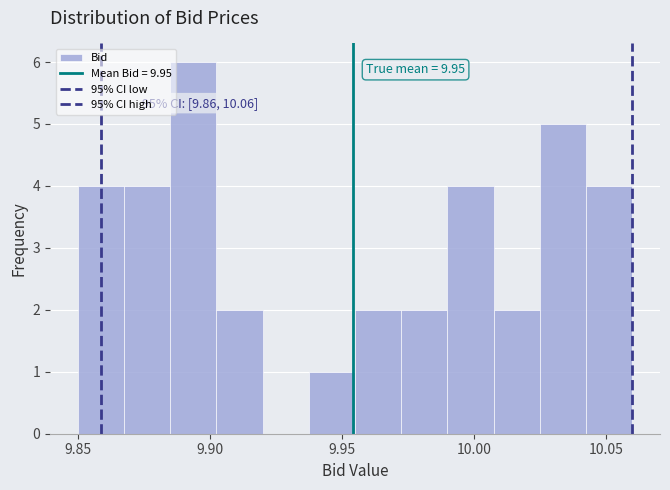

Read against the x-axis, roughly where is the centre of the tallest bar?

9.895